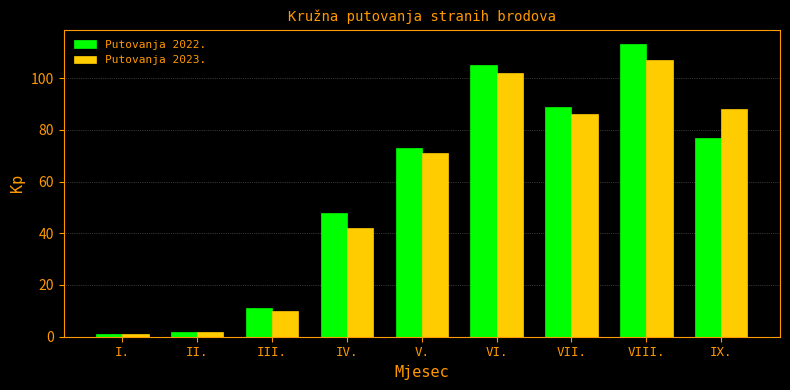

Between IV. and IX., which series saw the biggest shift?

Putovanja 2023.